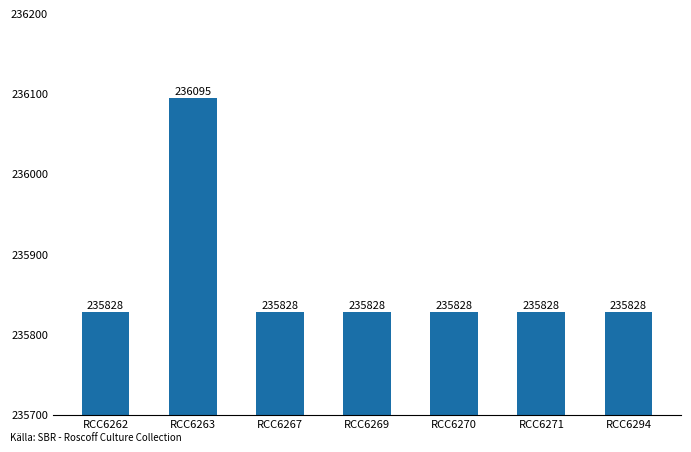

What is the average value?

235866